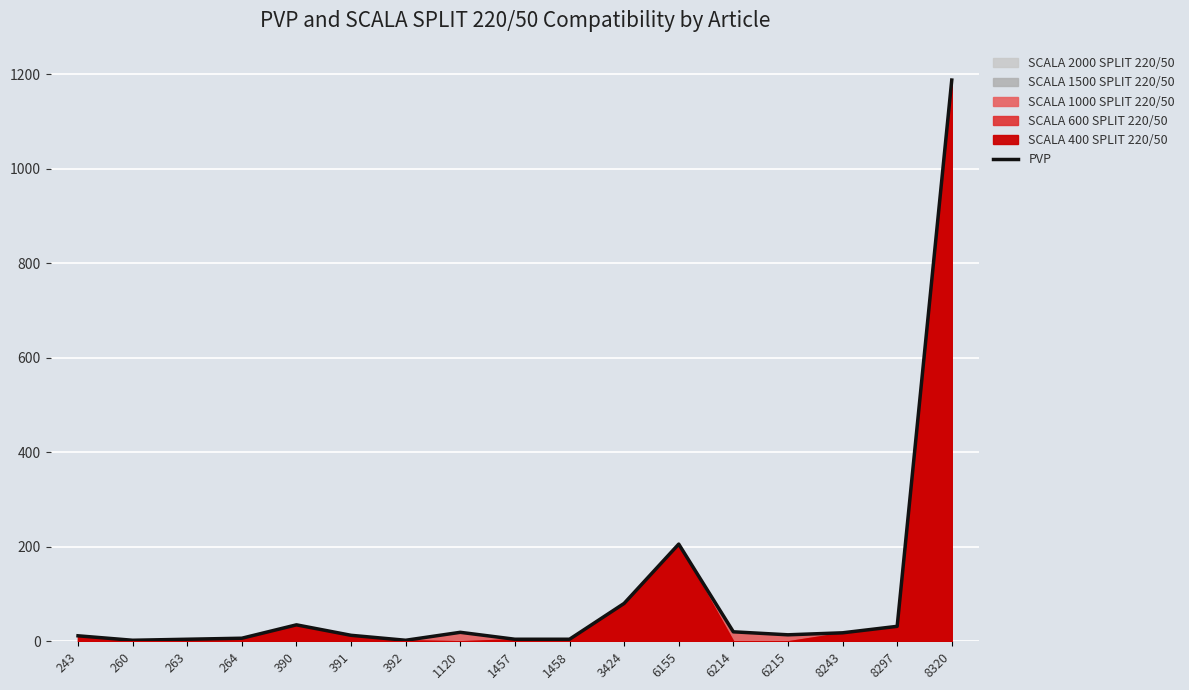

What is the value of the 2nd point from the left?

2.2